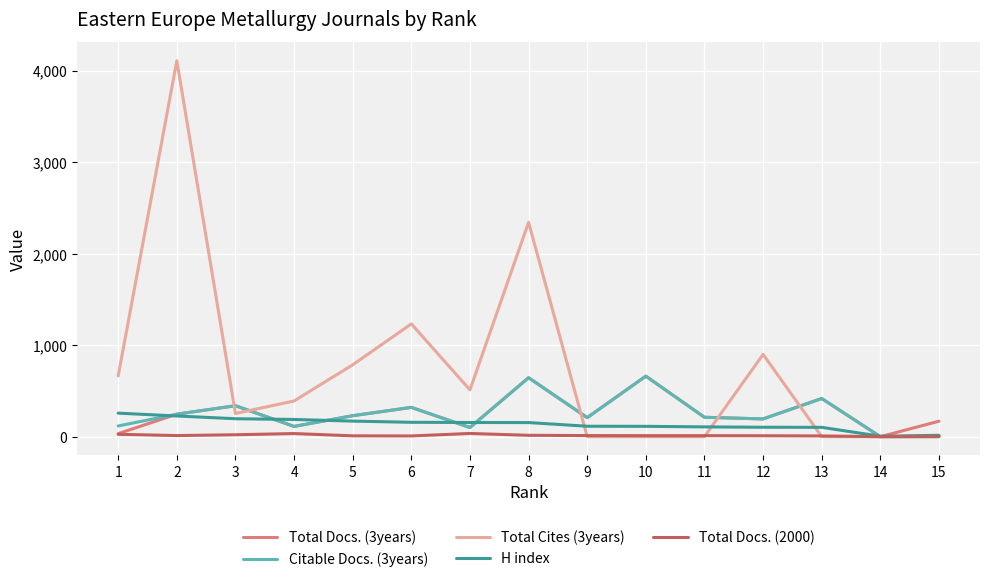

True or false: Total Docs. (3years) has more than 2 points higher than both neighbors.

True